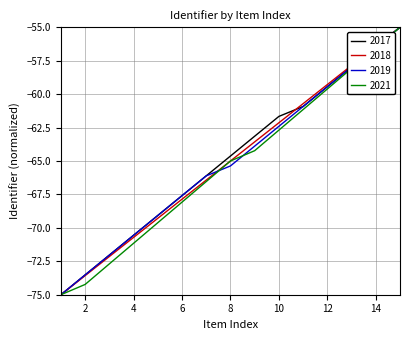

What is the maximum value for 2018?

-55.0